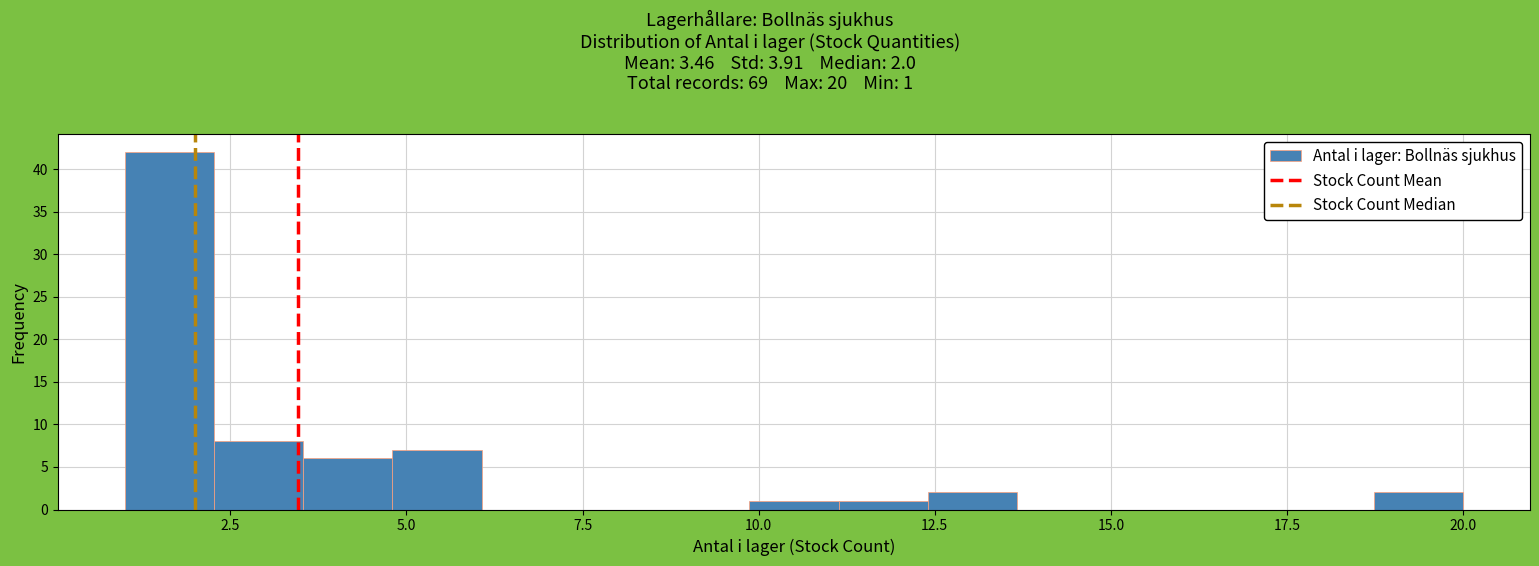

Read against the x-axis, roughly where is the centre of the tallest bar?

1.5